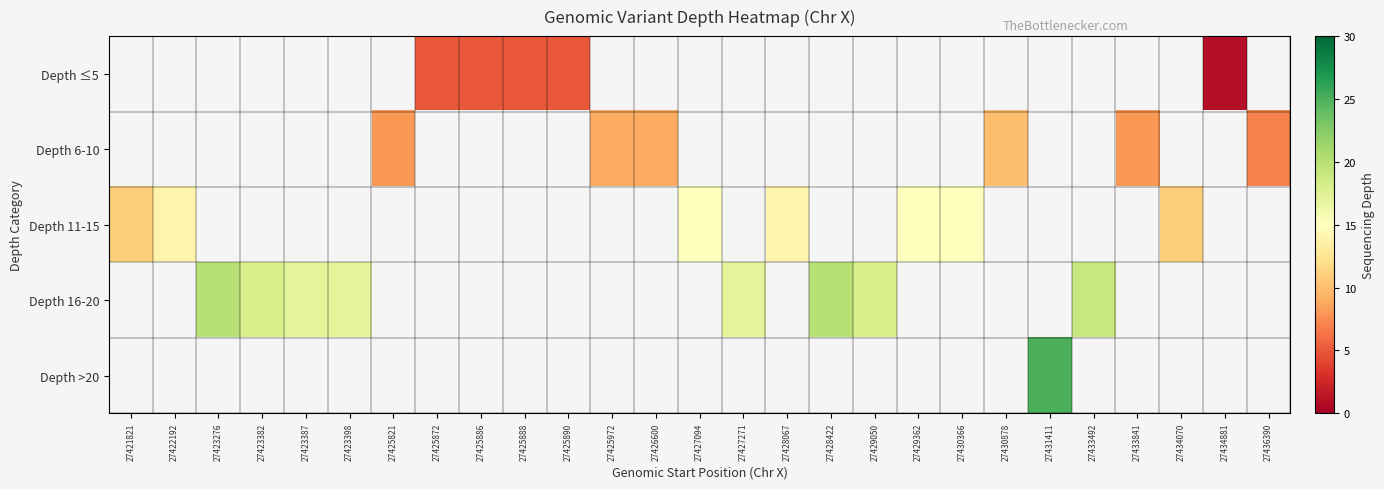

Count the number of data series in this chart.

5